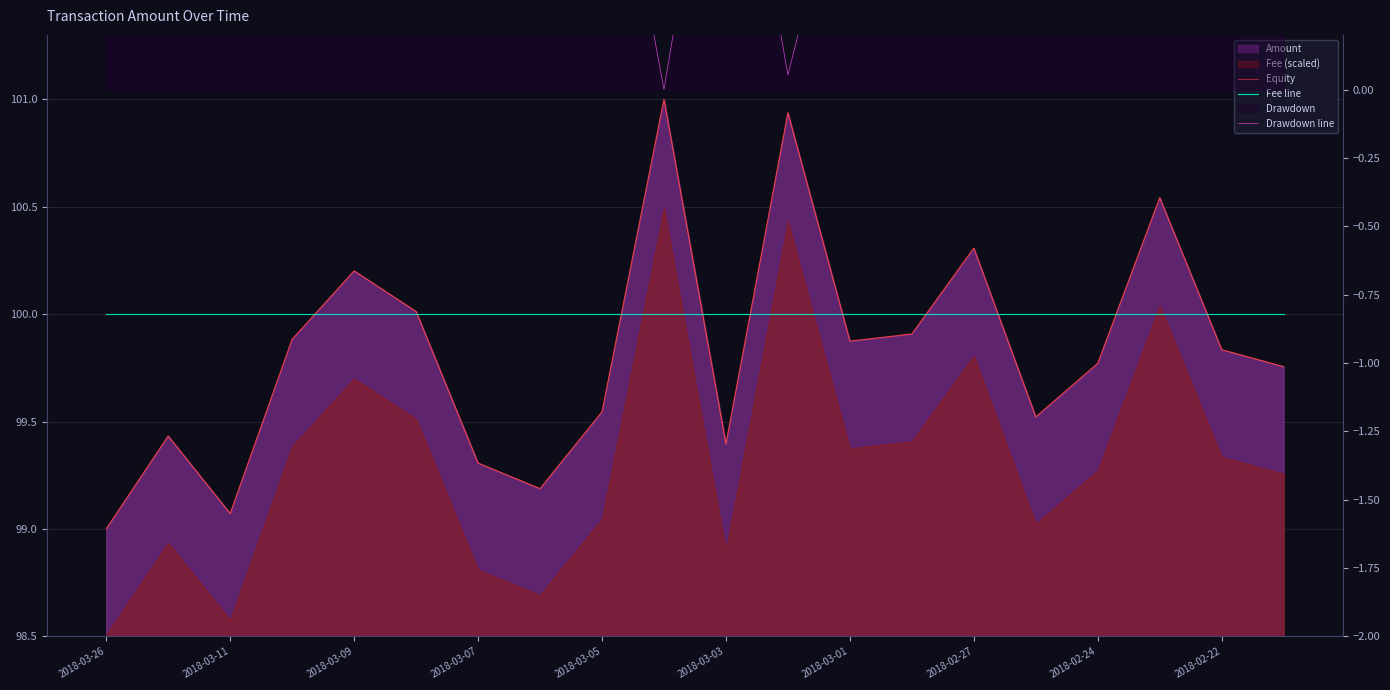

Where is Equity nearest to the value 100?

2018-03-03